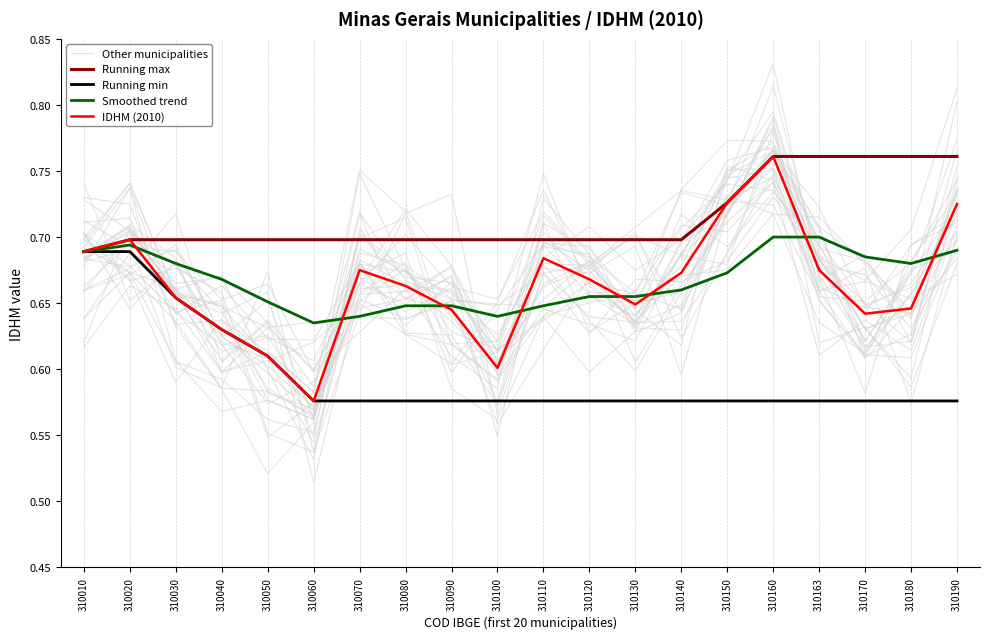

Between 310070 and 310090, which series saw the biggest shift?

Other municipalities